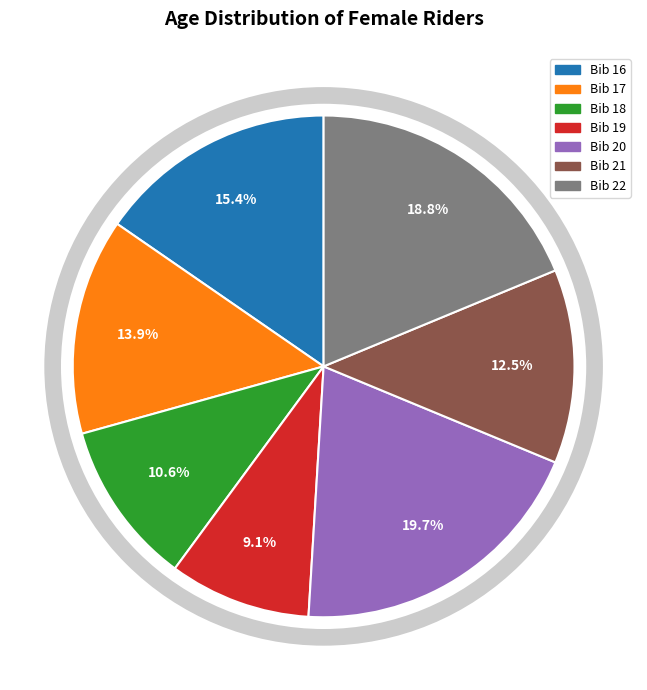

Does any single category account for the majority?

No